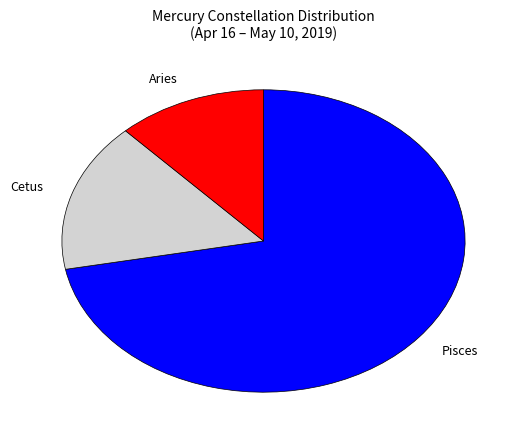

Approximately how many times larger is the value at Pisces compared to Aries?

6.0